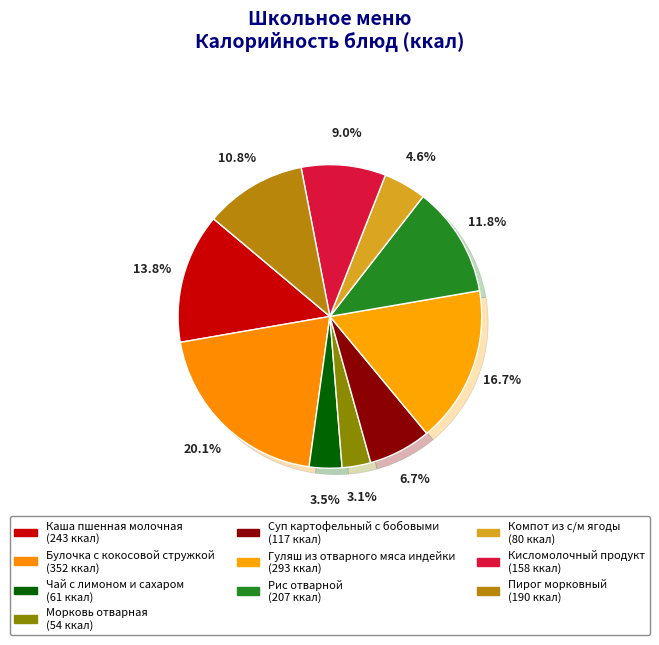

The Компот из с/м ягоды slice represents 5% of the pie. True or false?

True